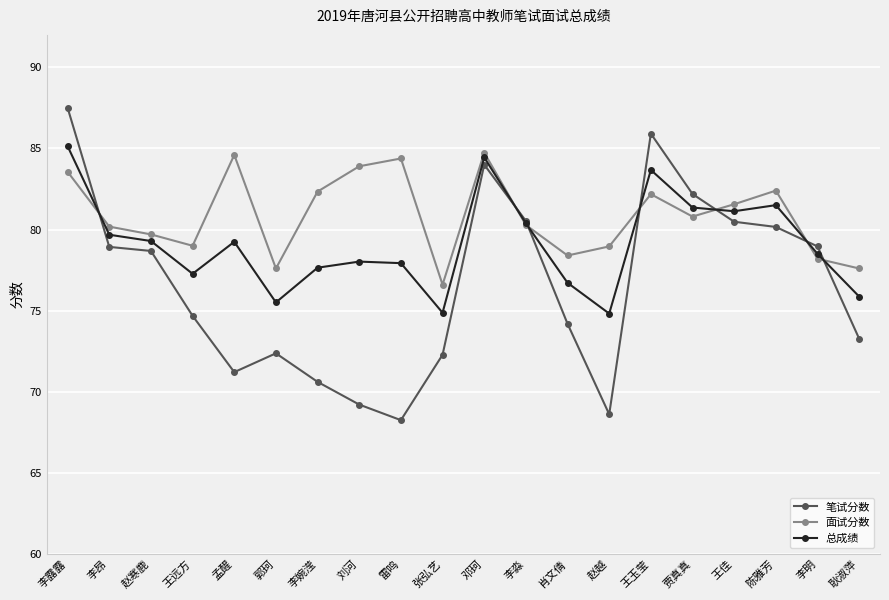

The value of 总成绩 at 王玉莹 is 30.8. True or false?

False